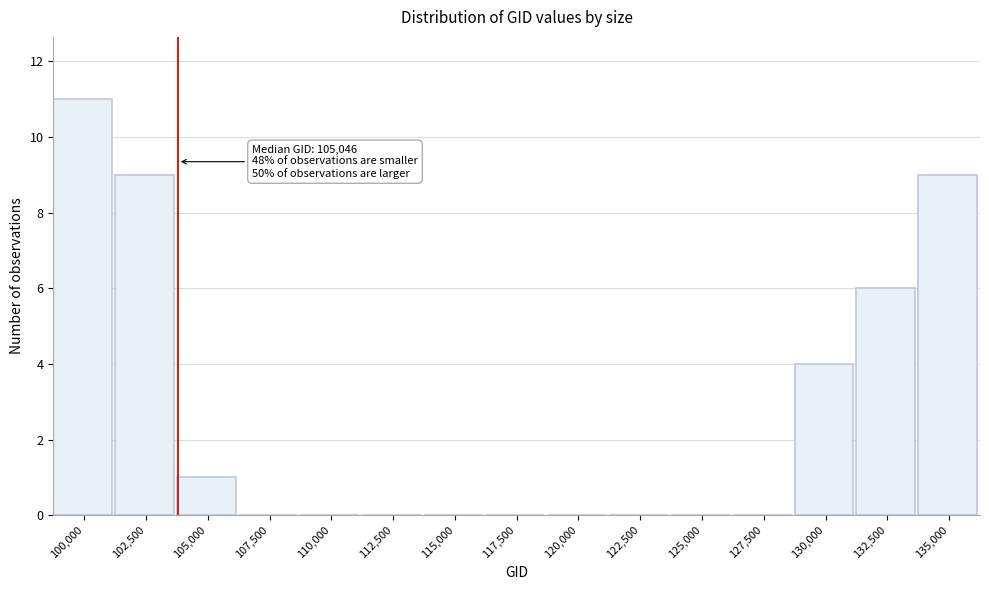

Reading right to left, transcribe all the data shown in this chart.

135,000=9	132,500=6	130,000=4	127,500=0	125,000=0	122,500=0	120,000=0	117,500=0	115,000=0	112,500=0	110,000=0	107,500=0	105,000=1	102,500=9	100,000=11